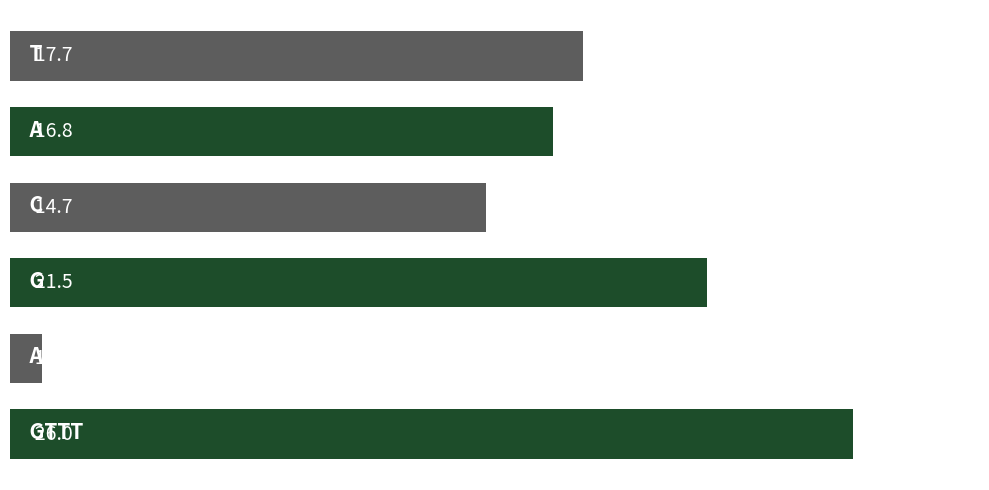

What is the value of the 2nd bar from the top?

16.8